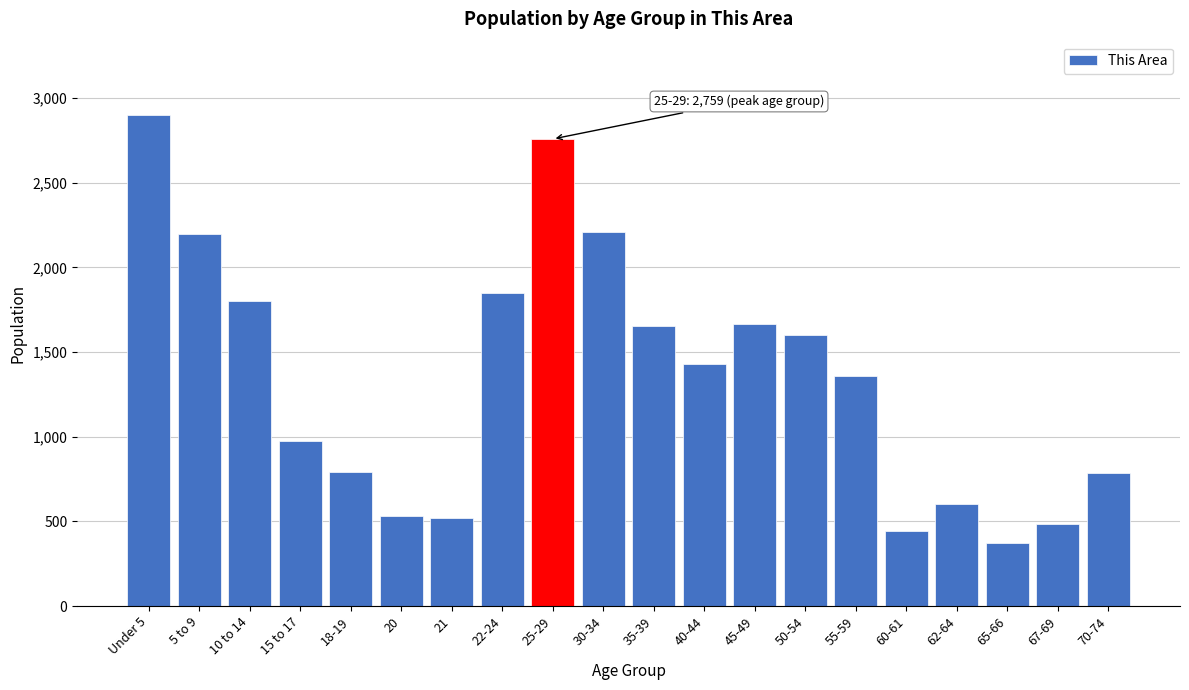

What is the label of the 5th bar from the right?

60-61